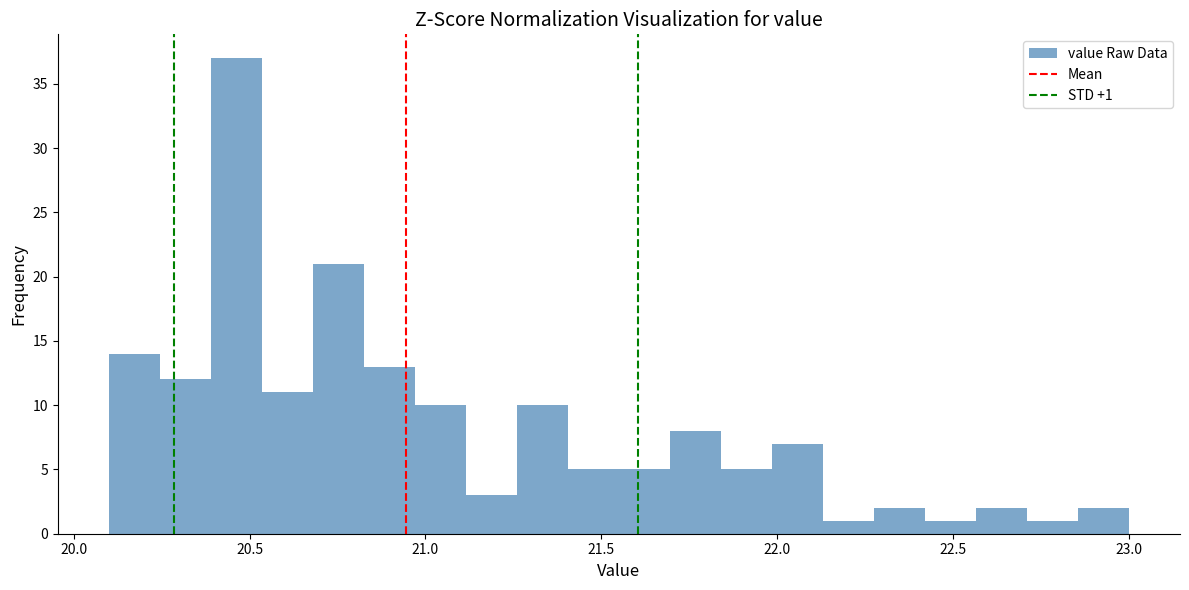

Around what value on the x-axis is the tallest bar? Give the approximate position of its centre, as read against the axis.

20.45